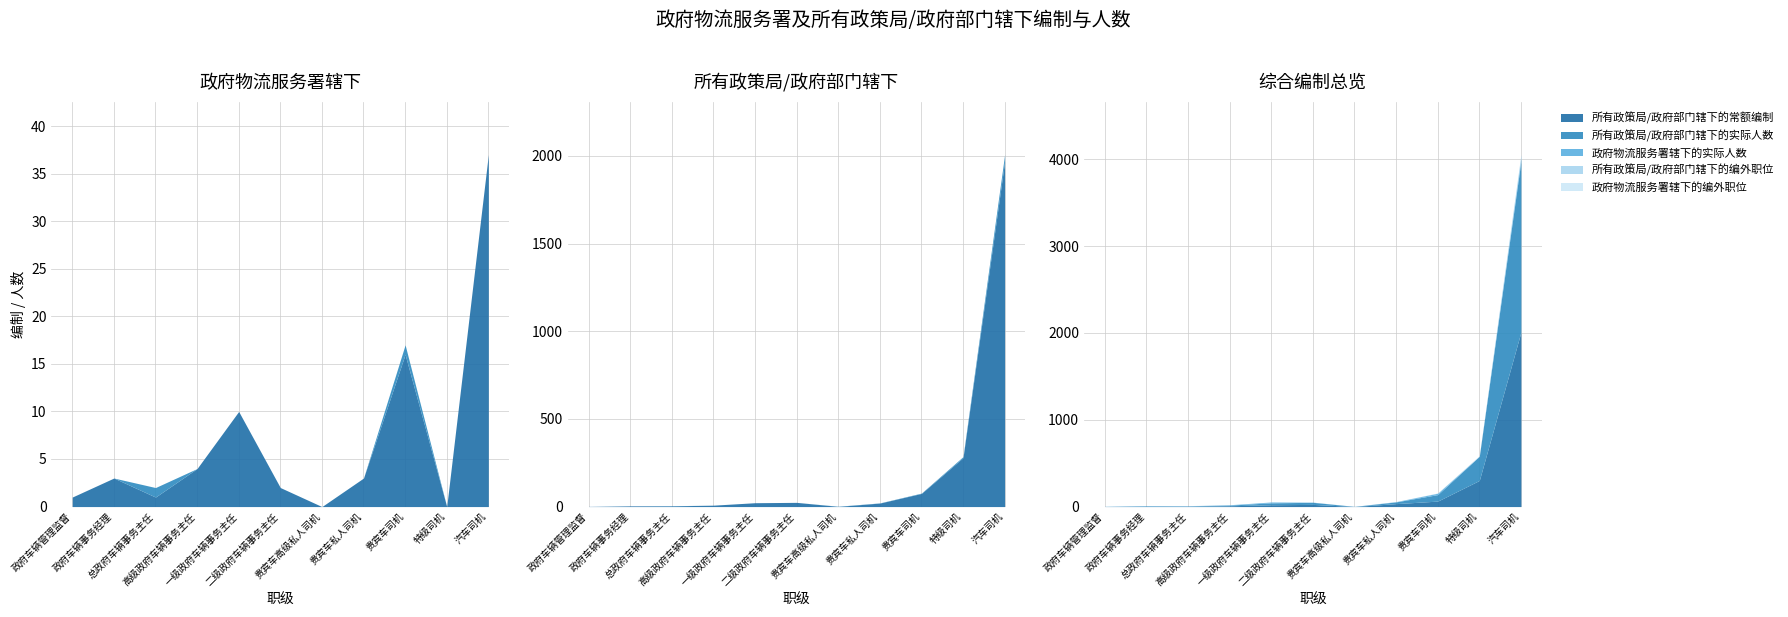

True or false: 所有政策局/政府部门辖下的编外职位 has a value of -19 at 二级政府车辆事务主任.

False